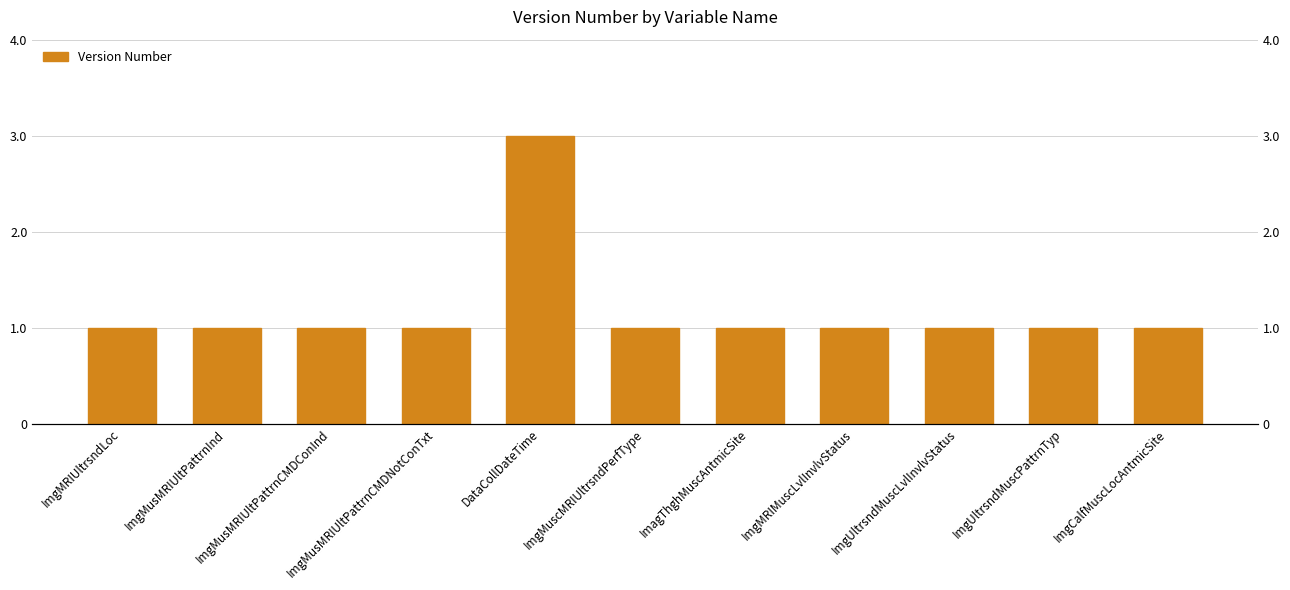

What is the difference between the maximum and second lowest values?

2